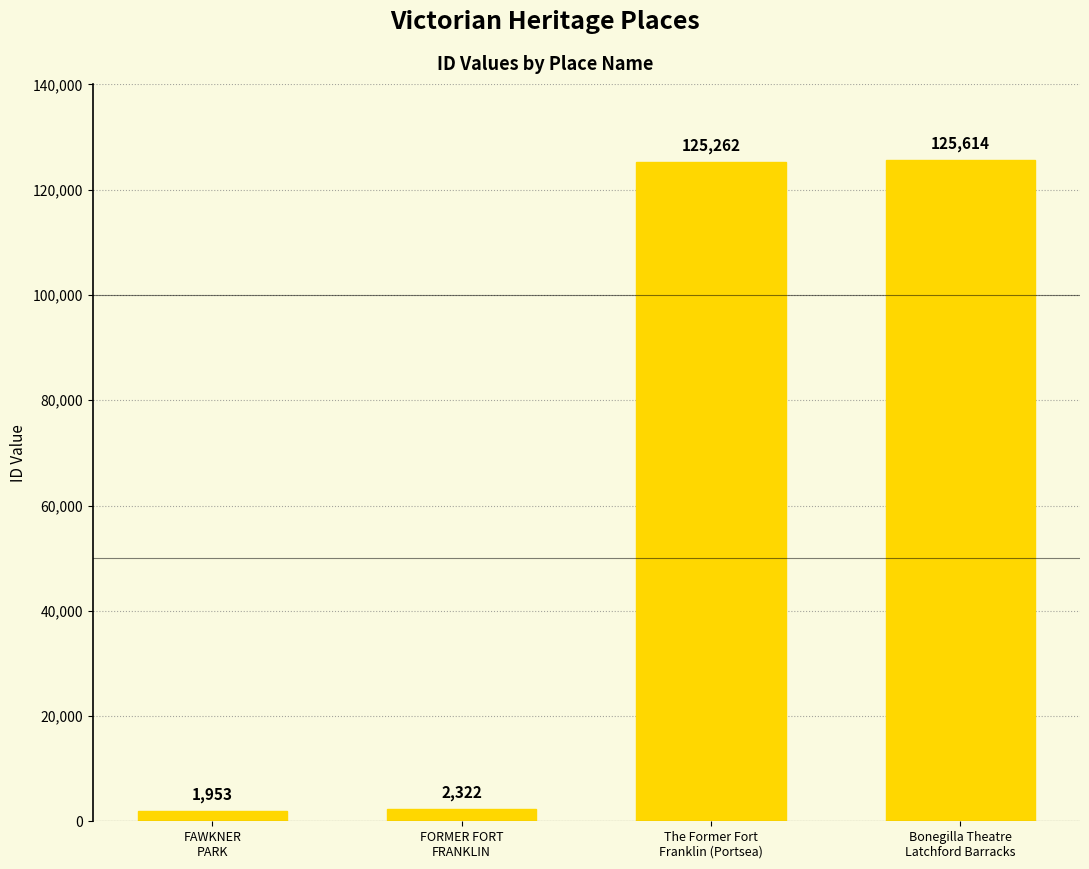

Reading right to left, list all the values displayed in this chart.

125614	125262	2322	1953